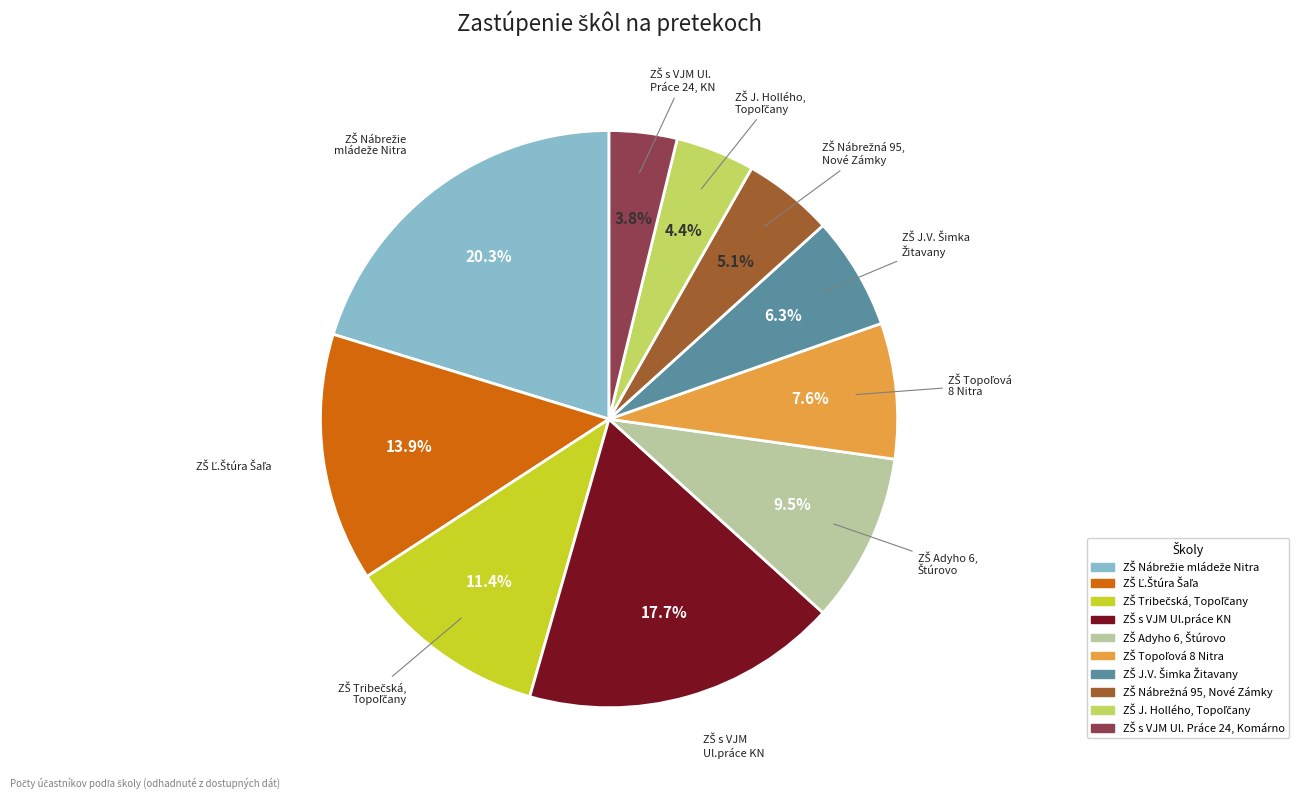

Does any single category account for the majority?

No